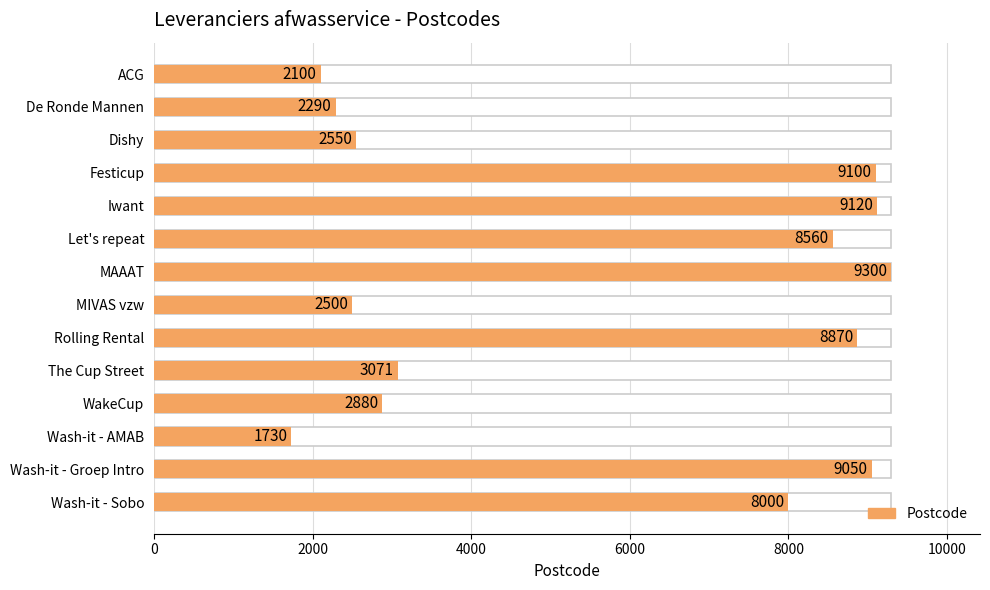

Are the bars horizontal?

Yes